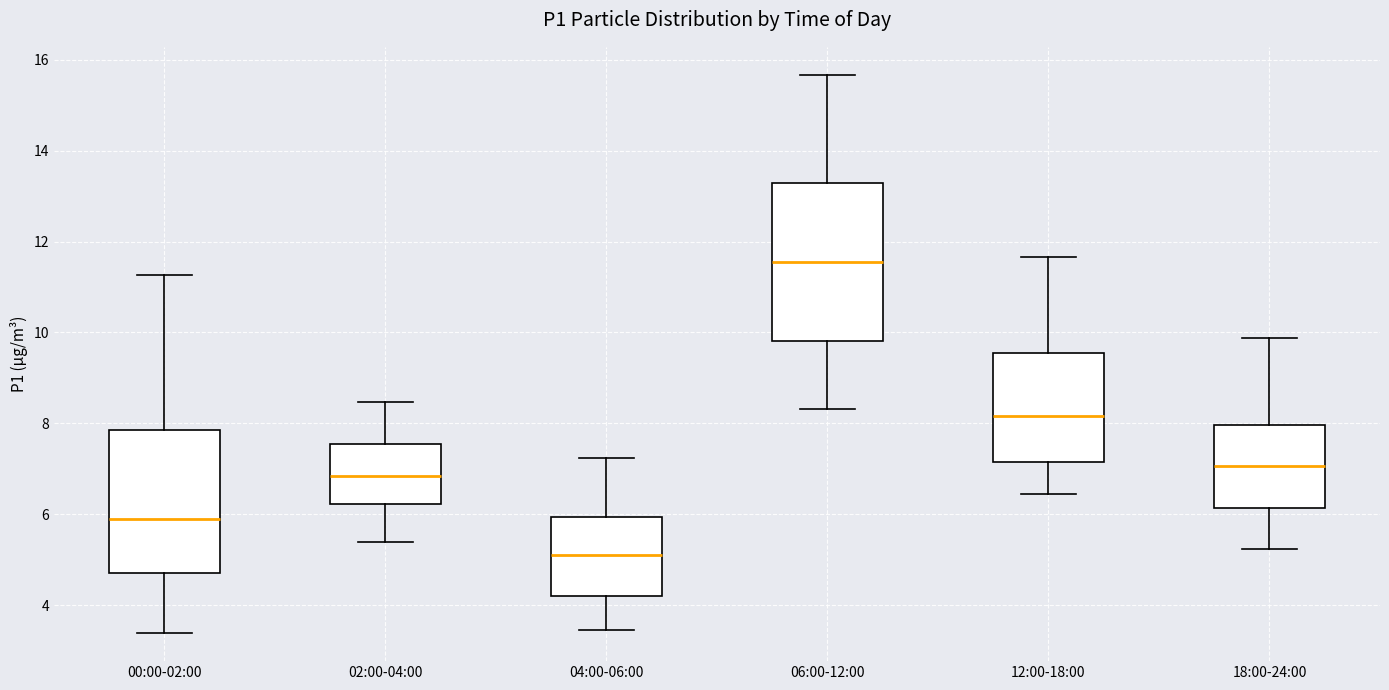

Comparing the boxes themselves (not the whiskers), which one is the tallest?

06:00-12:00